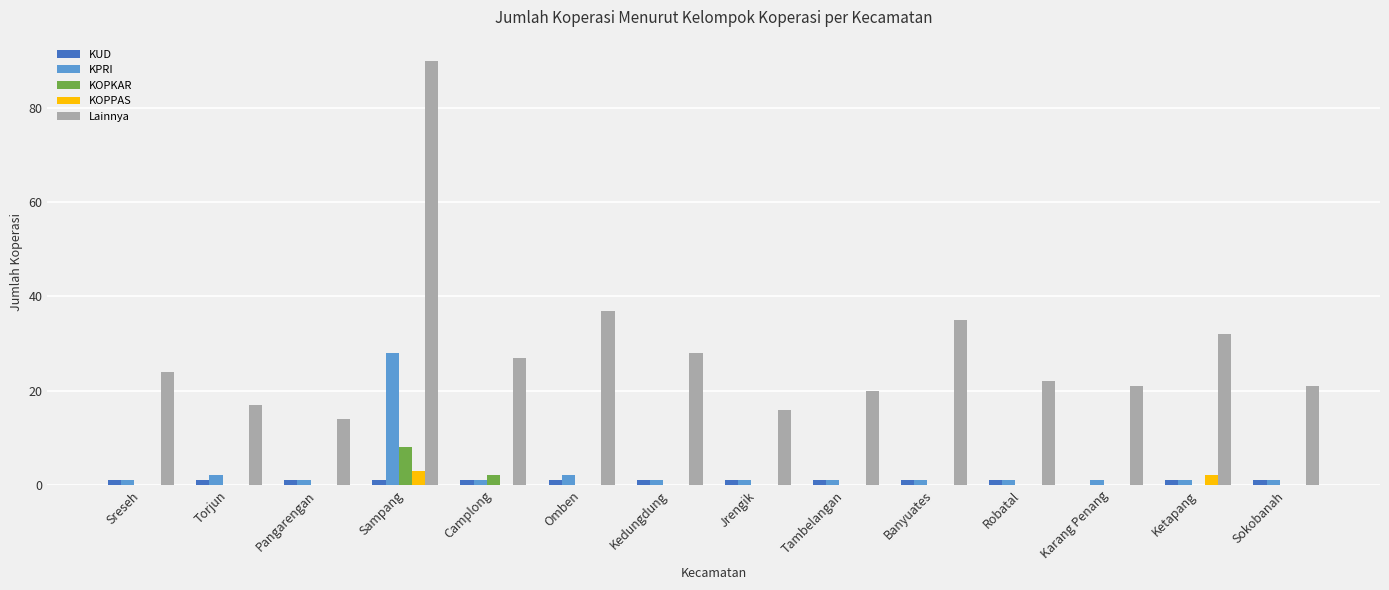

What is the sum of all KOPPAS values?

5